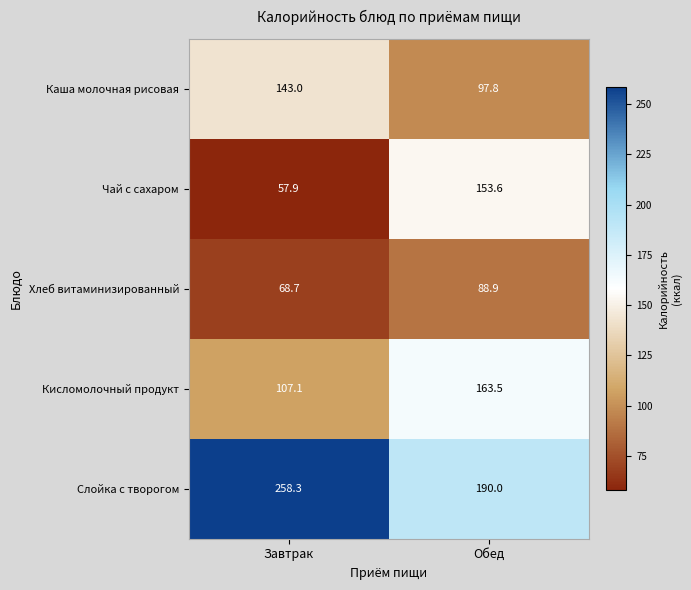

Between Завтрак and Обед, which series saw the biggest shift?

Чай с сахаром